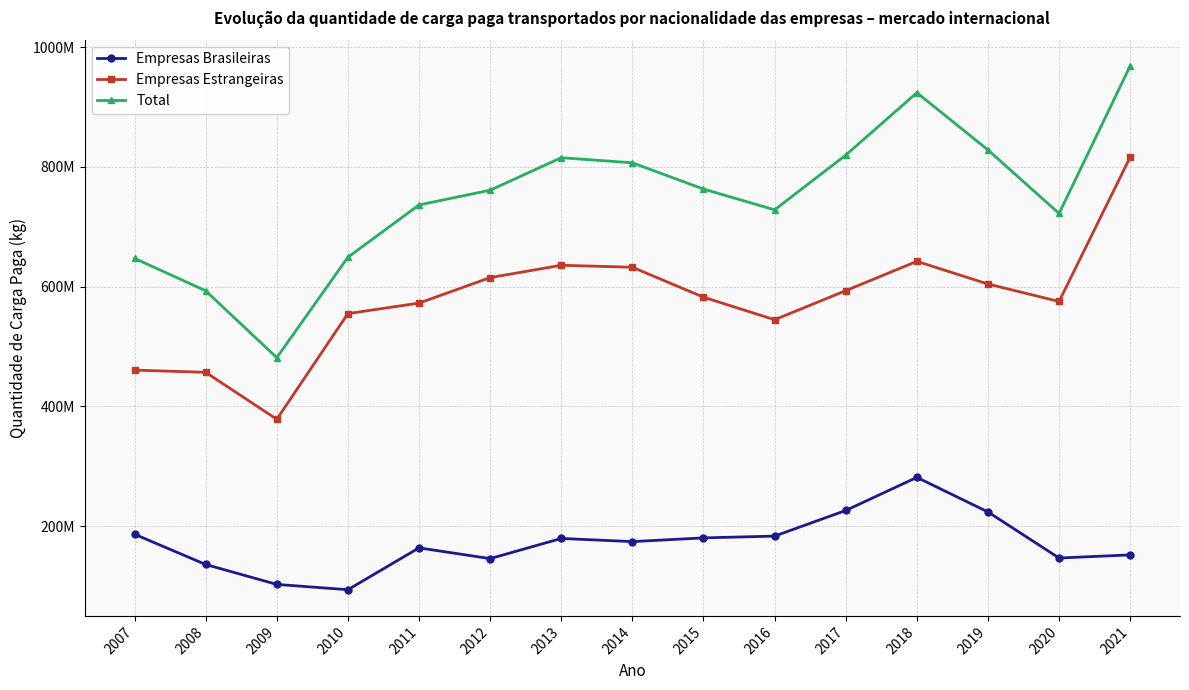

Which has a higher value, 2010 or 2007?

2007